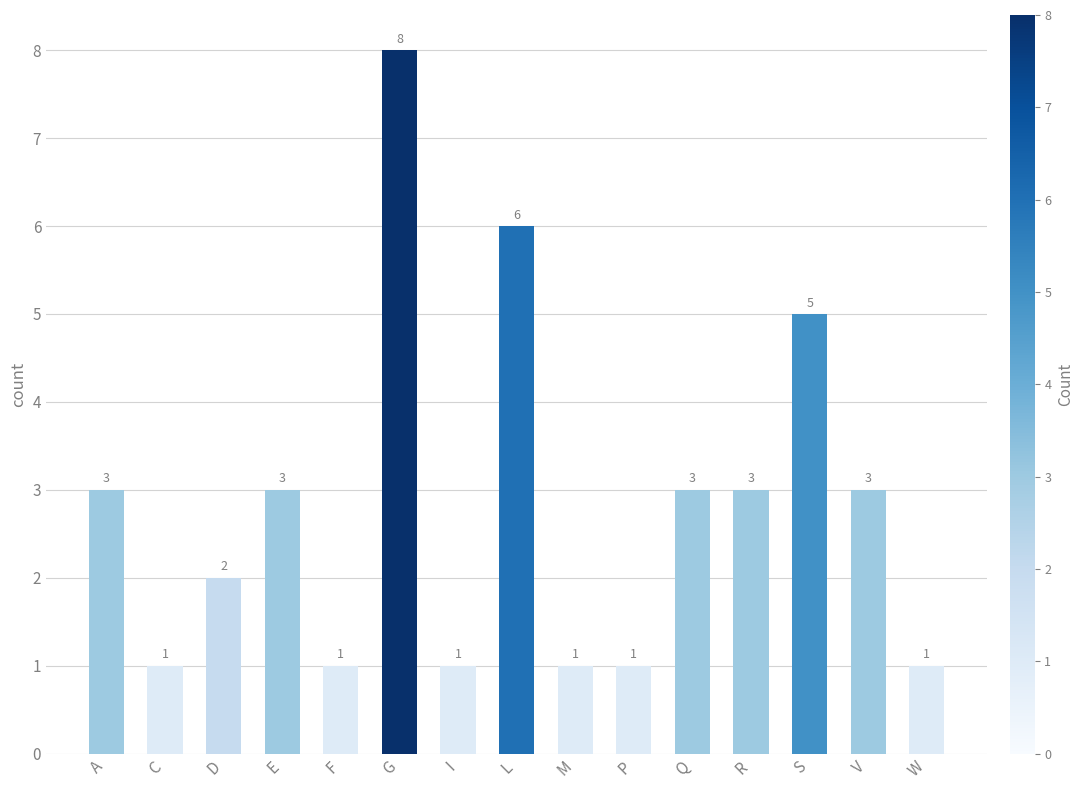

Are the bars horizontal?

No